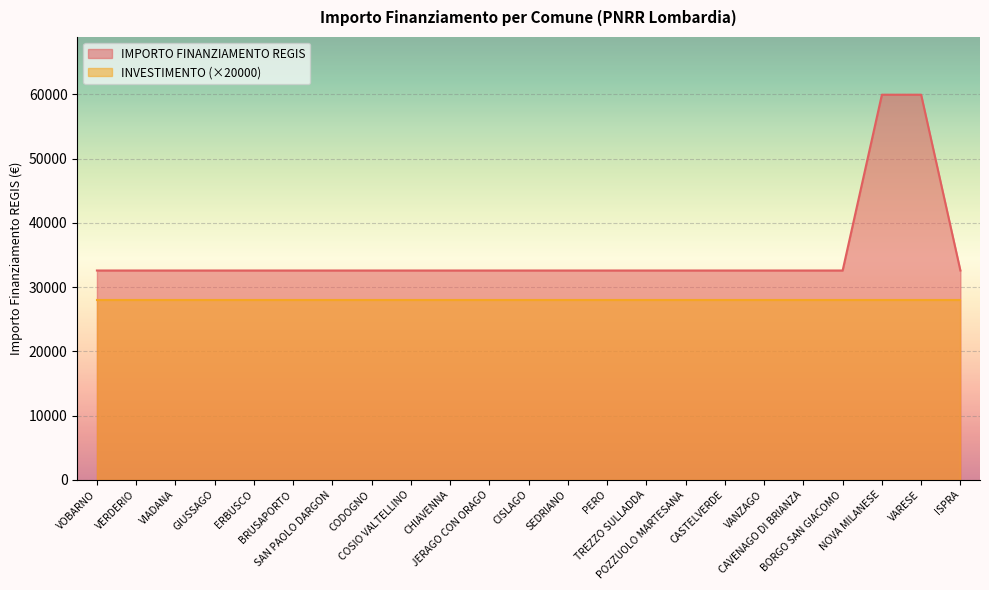

Count the number of data series in this chart.

2